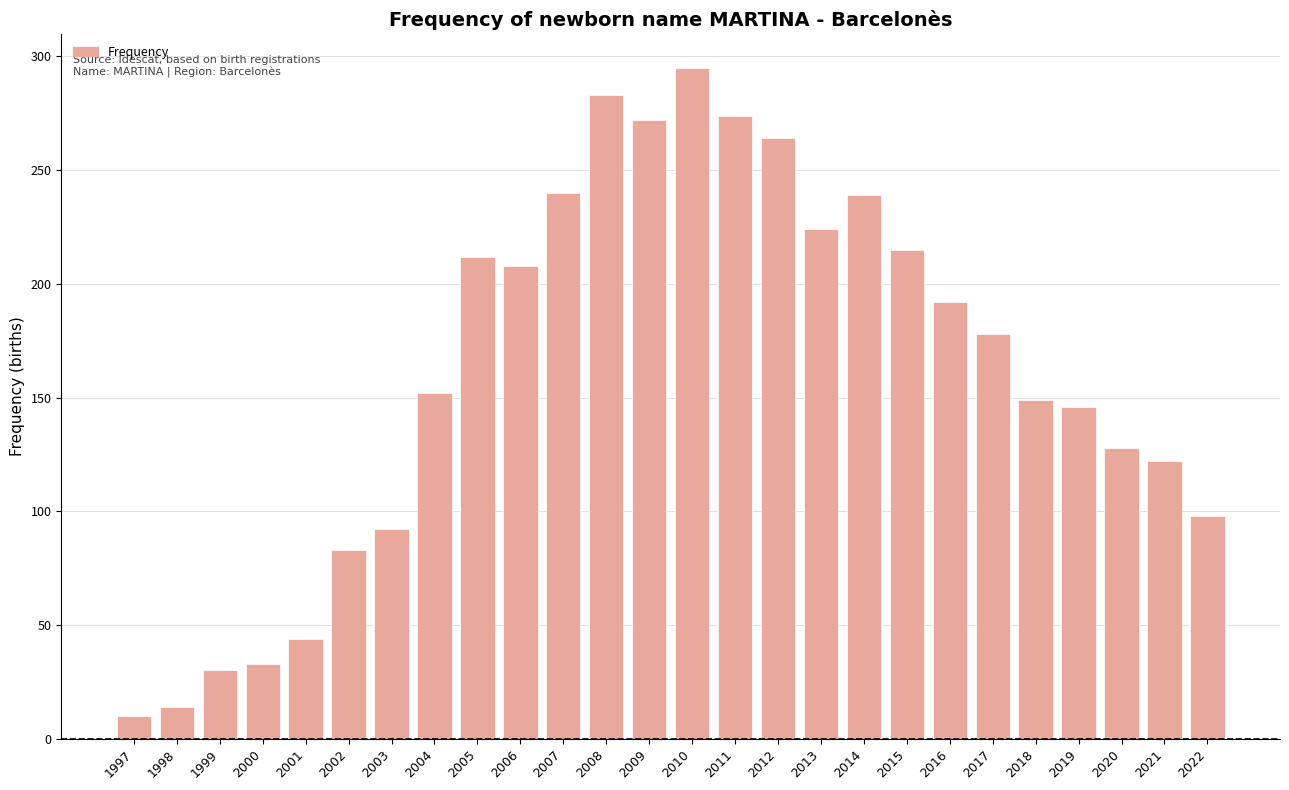

Which label corresponds to the largest value in the chart?

2010